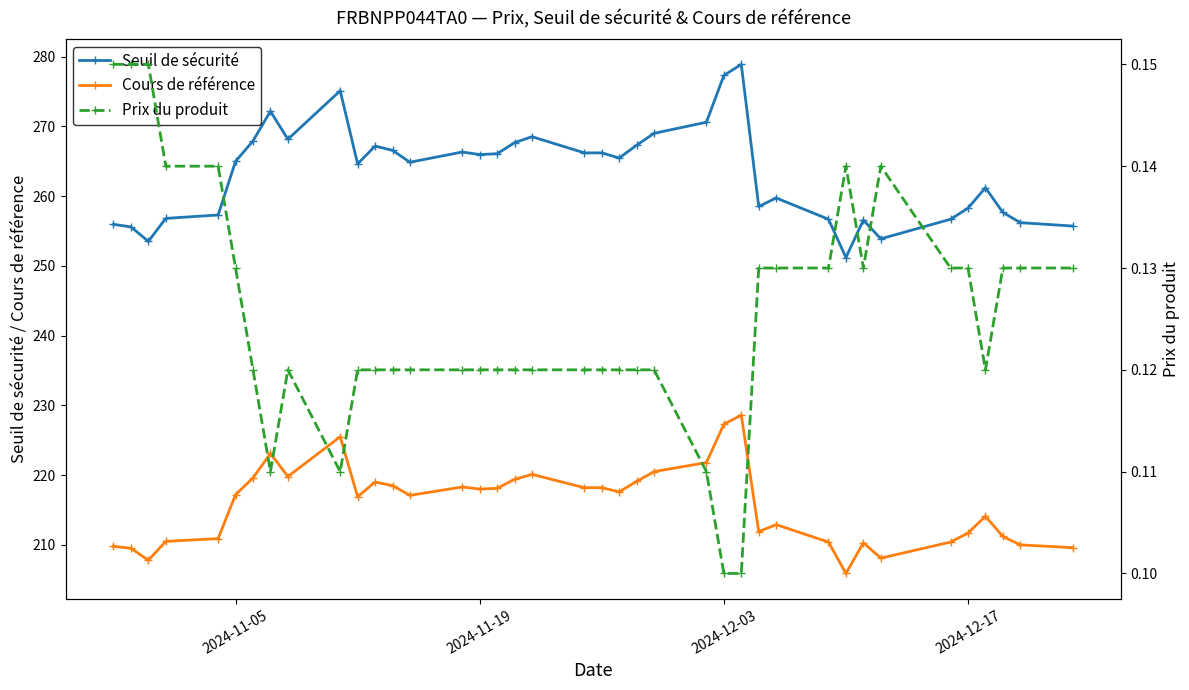

Is it true that Cours de référence equals 370.9 at 2024-11-05?

False